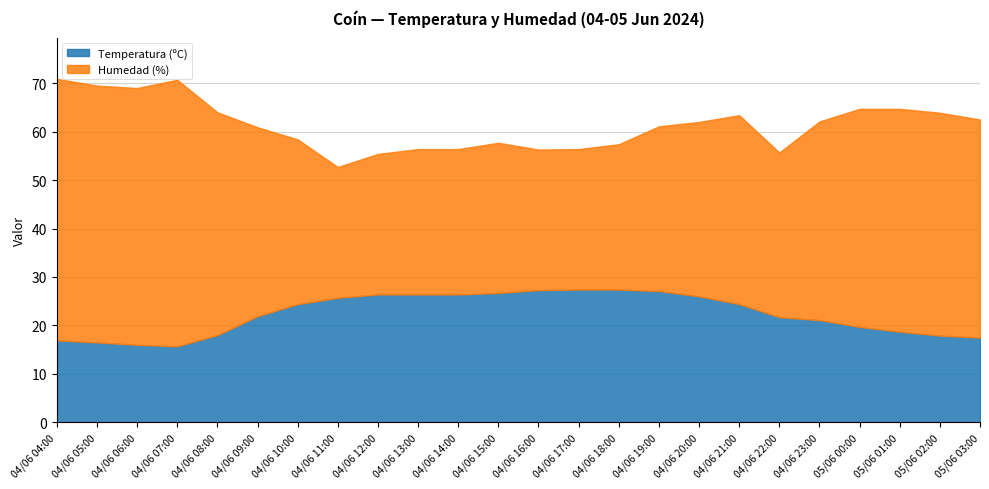

What is the total value across all series at 04/06 11:00?

52.7